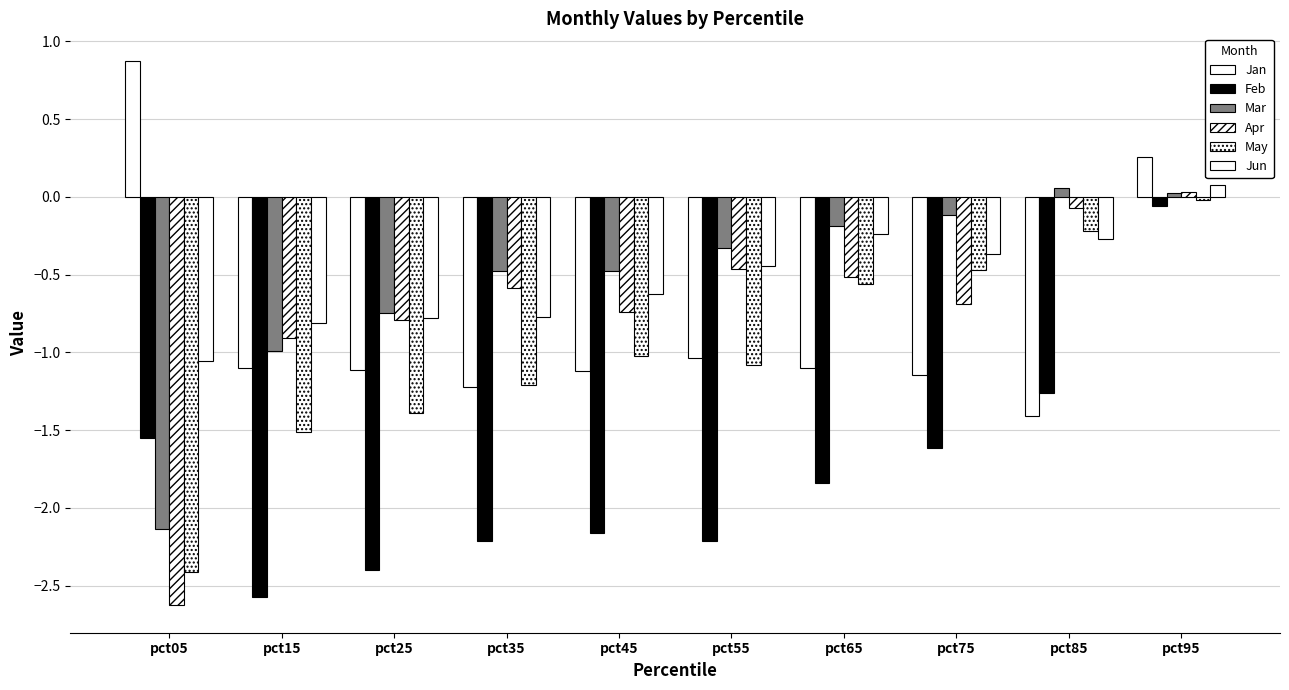

Are the bars horizontal?

No